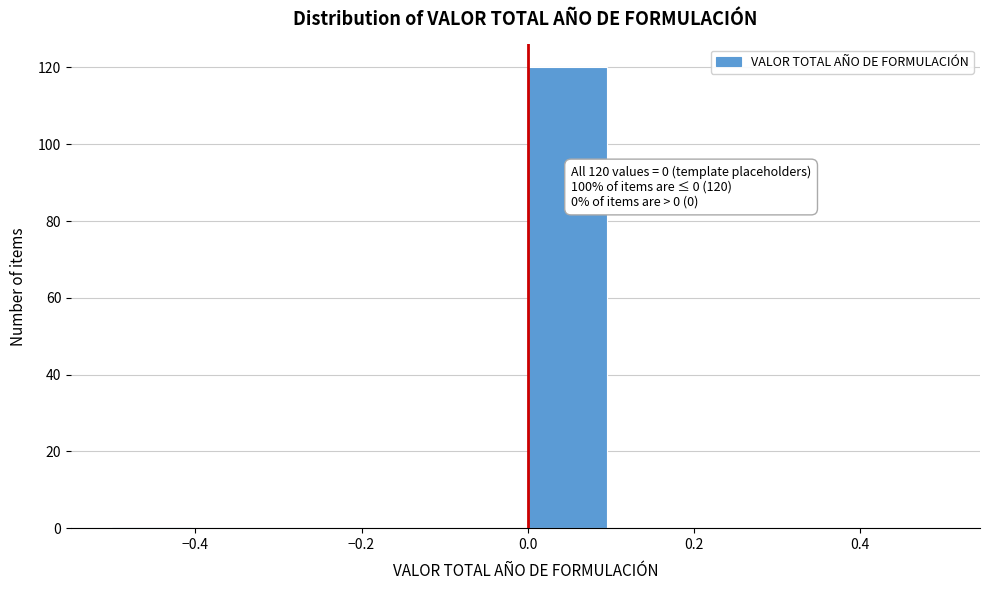

Which range on the x-axis has the tallest bar?

0.0 to 0.1